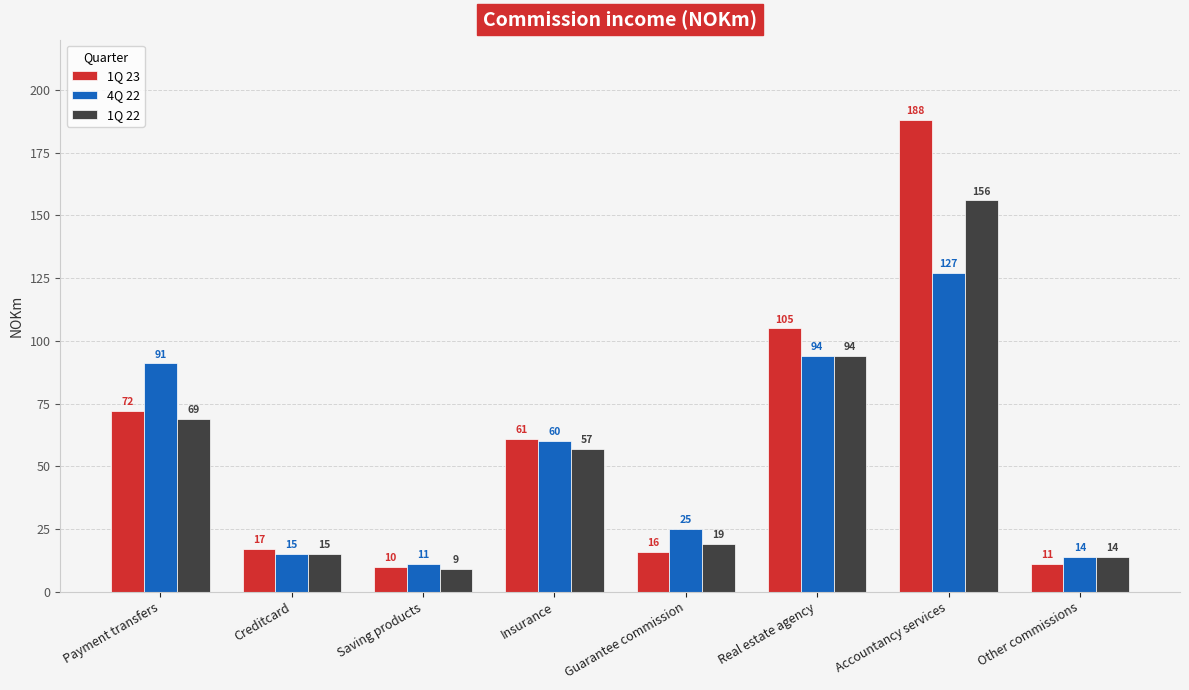

What is the value of the 1Q 23 bar at the 5th from the left?

16